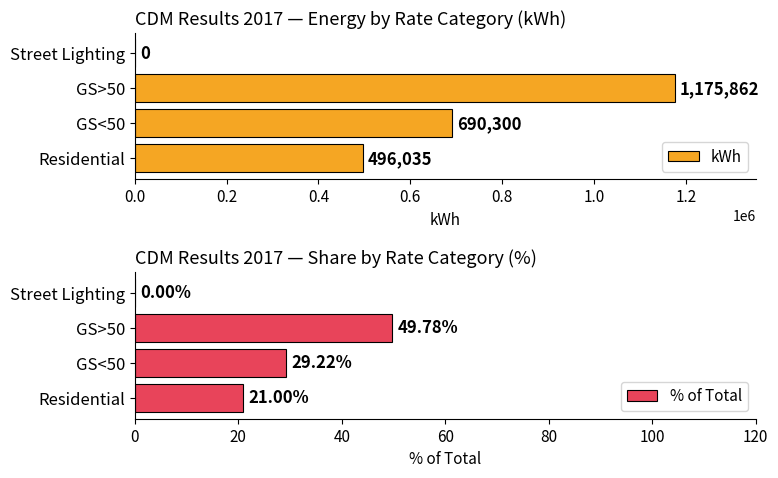

How many bars are there in total?

8